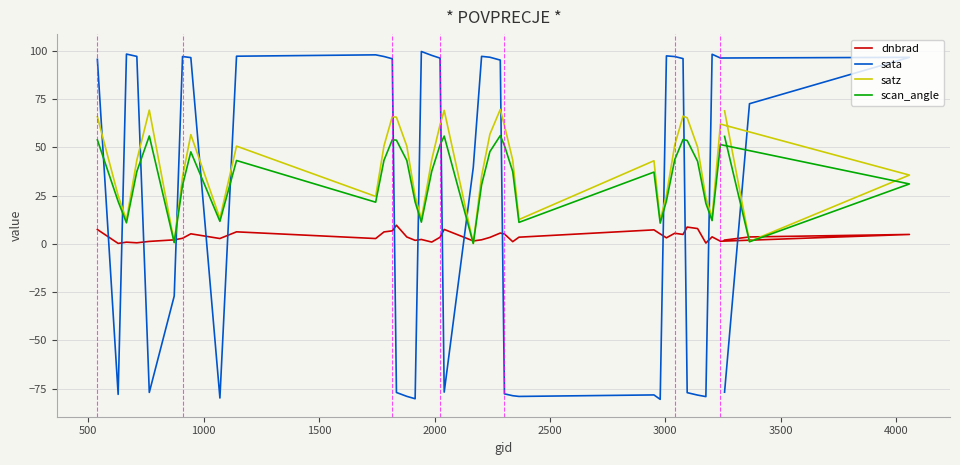

What is the difference between the maximum and minimum values in the satz series?

69.3